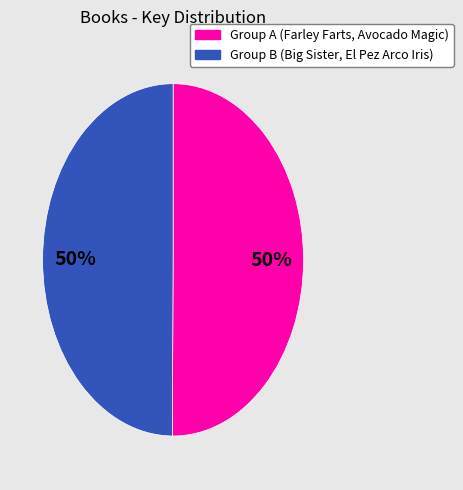

To the nearest percent, what is the average slice percentage?

50%